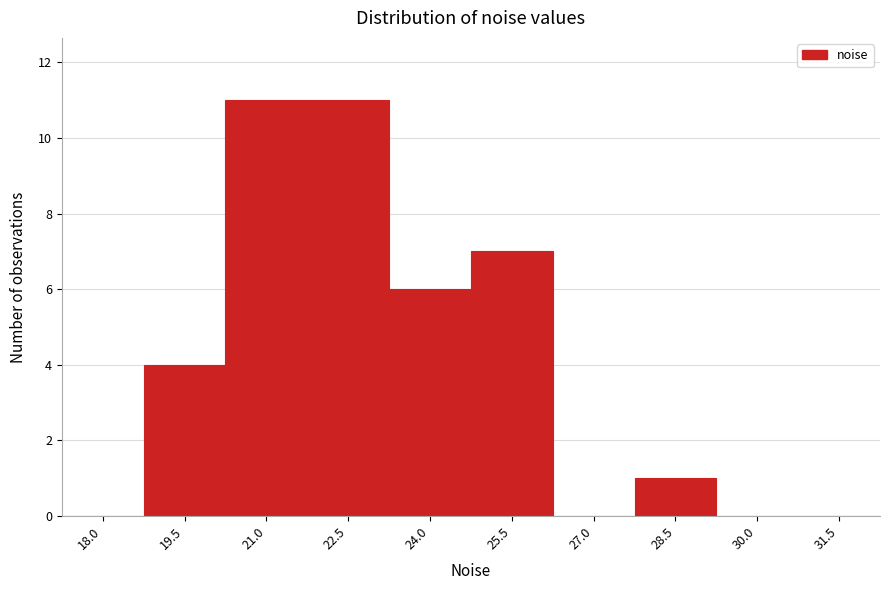

Reading right to left, what are all the values shown in this chart?

31.5=0	30.0=0	28.5=1	27.0=0	25.5=7	24.0=6	22.5=11	21.0=11	19.5=4	18.0=0